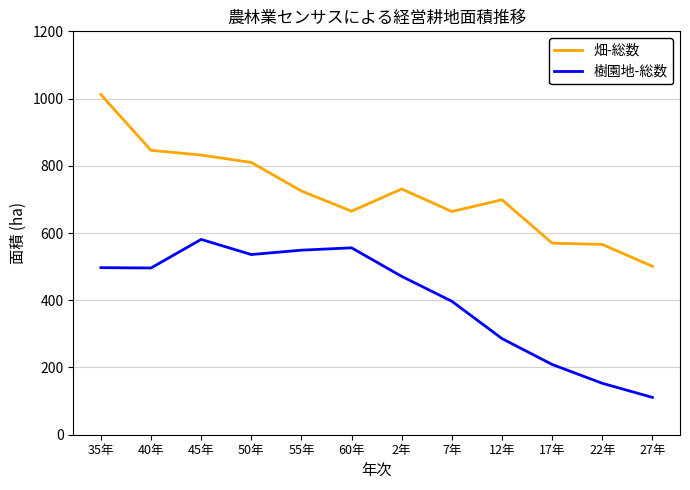

Which series has the largest total across all categories?

畑-総数